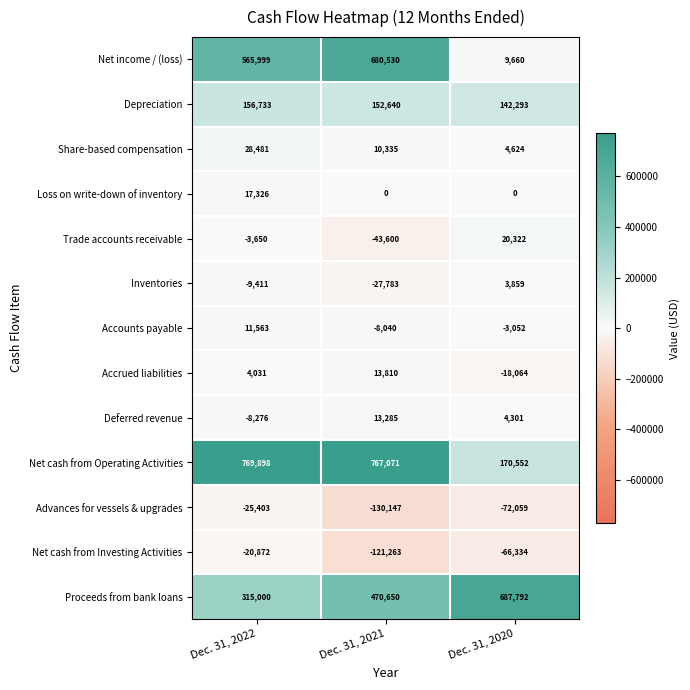

Which series changed the most between Dec. 31, 2021 and Dec. 31, 2020?

Net income / (loss)